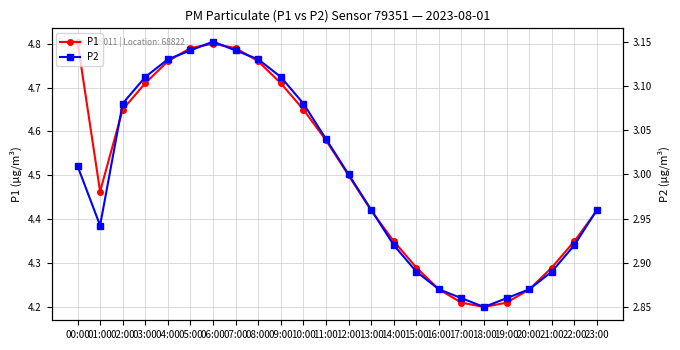

What is the highest value of the P1 series?

4.8